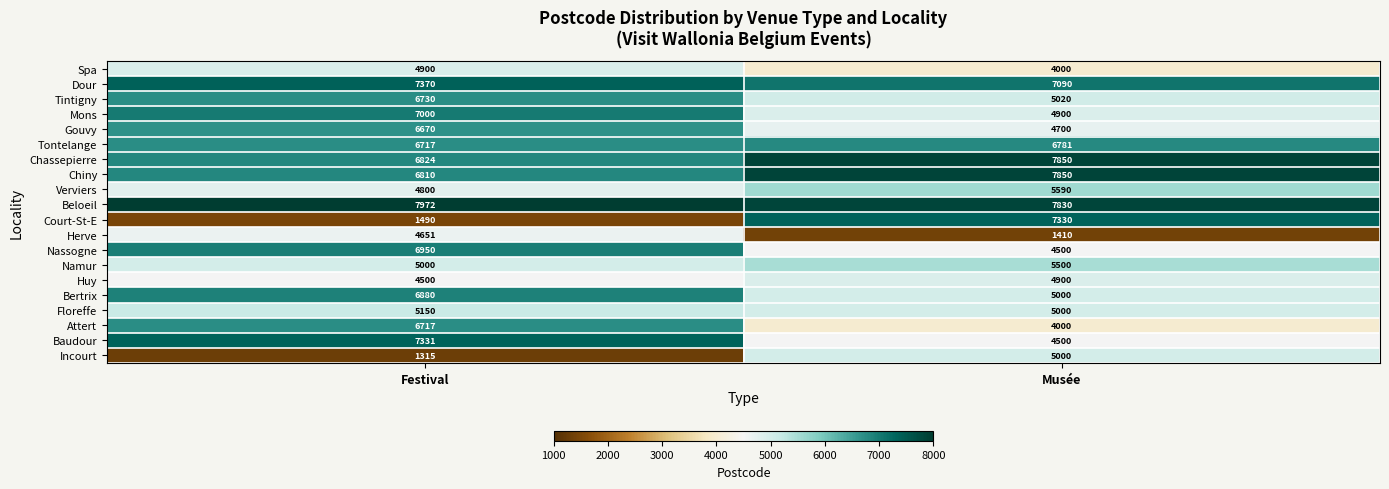

What is the minimum value shown in the chart?

1315